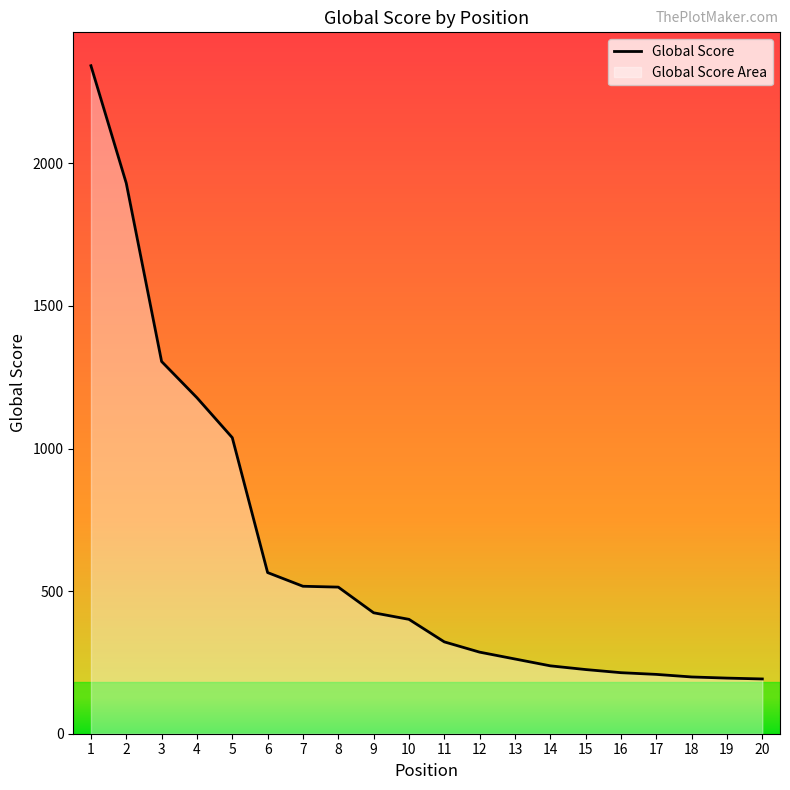

Reading left to right, extract all data points from this chart.

2342	1930	1305	1178	1038	565	517	514	424	401	322	286	262	238	225	214	208	199	195	192